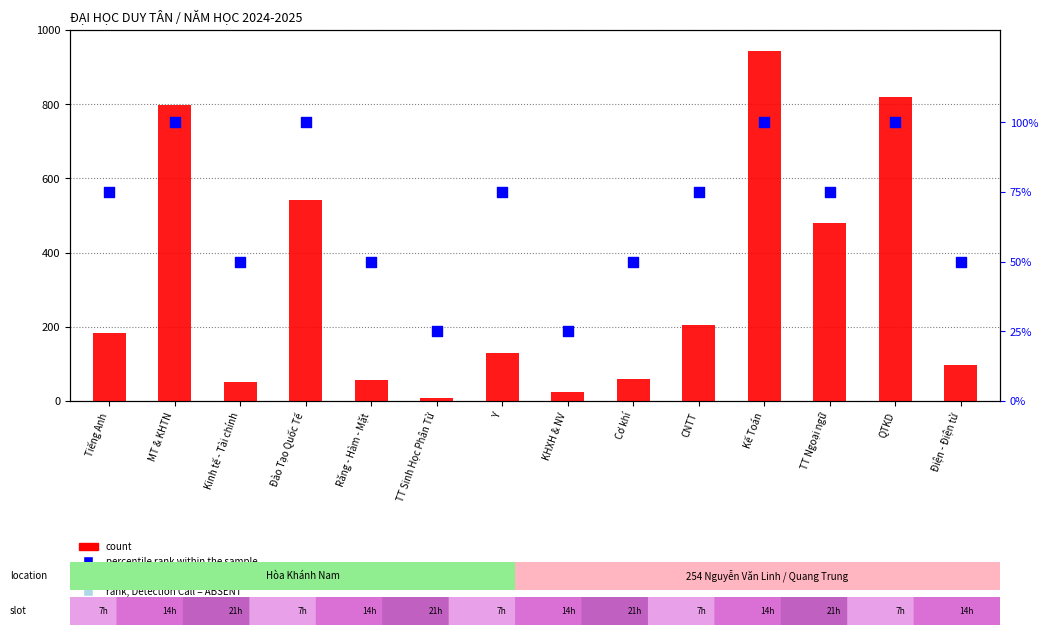

At how many categories does at least one series exceed 630?

3